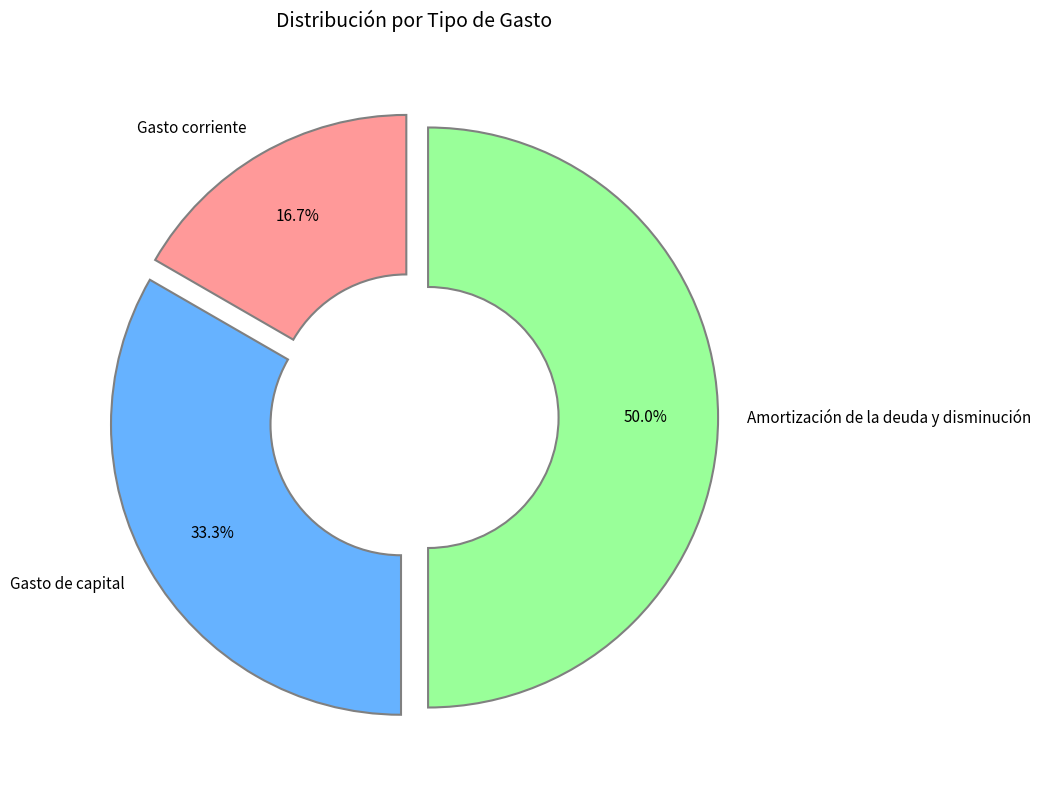

What portion of the pie excludes Amortización de la deuda y disminución?

50.0%